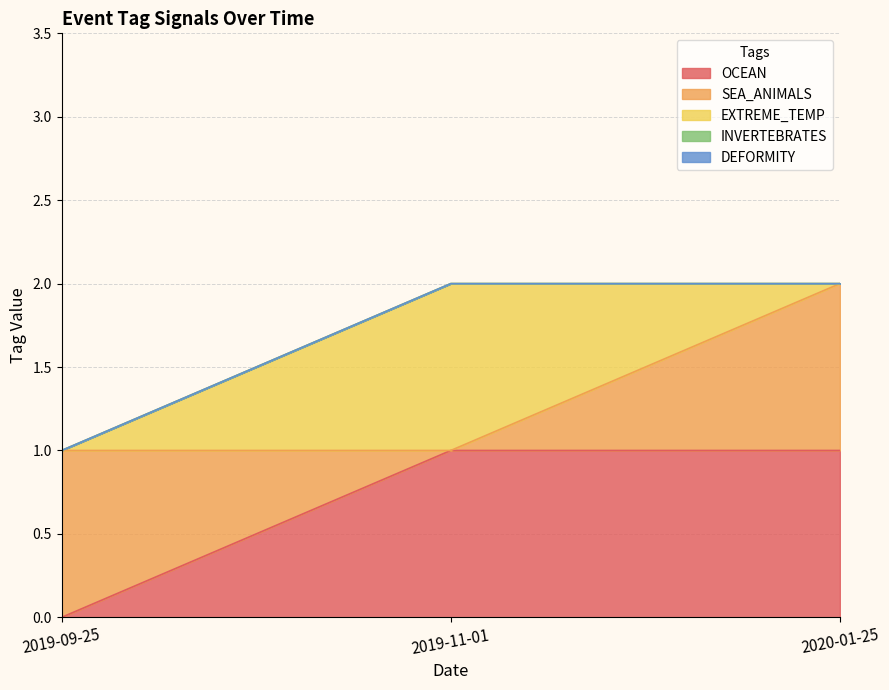

How many lines are shown in the chart?

5